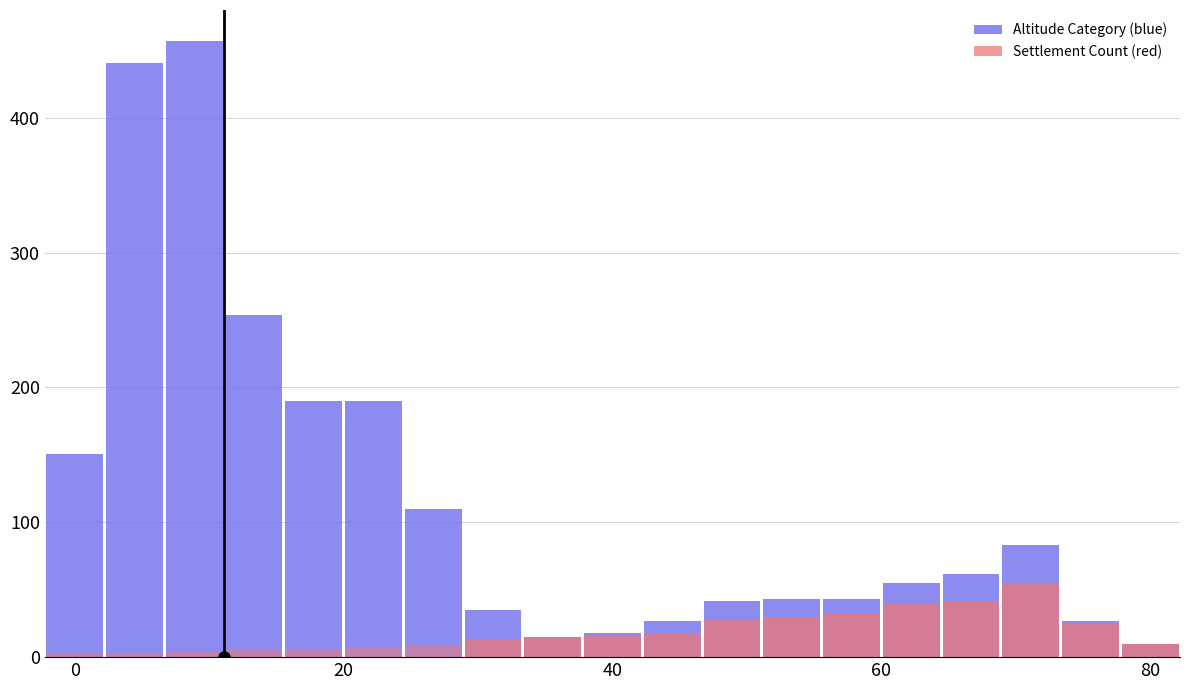

Reading left to right, what are all the values shown in this chart?

Altitude Category (blue): 151	441	457	254	190	190	110	35	15	18	27	42	43	43	55	62	83	27	10
Settlement Count (red): 0	0	0	0	0	0	0	13	15	16	18	28	30	32	40	42	55	25	10